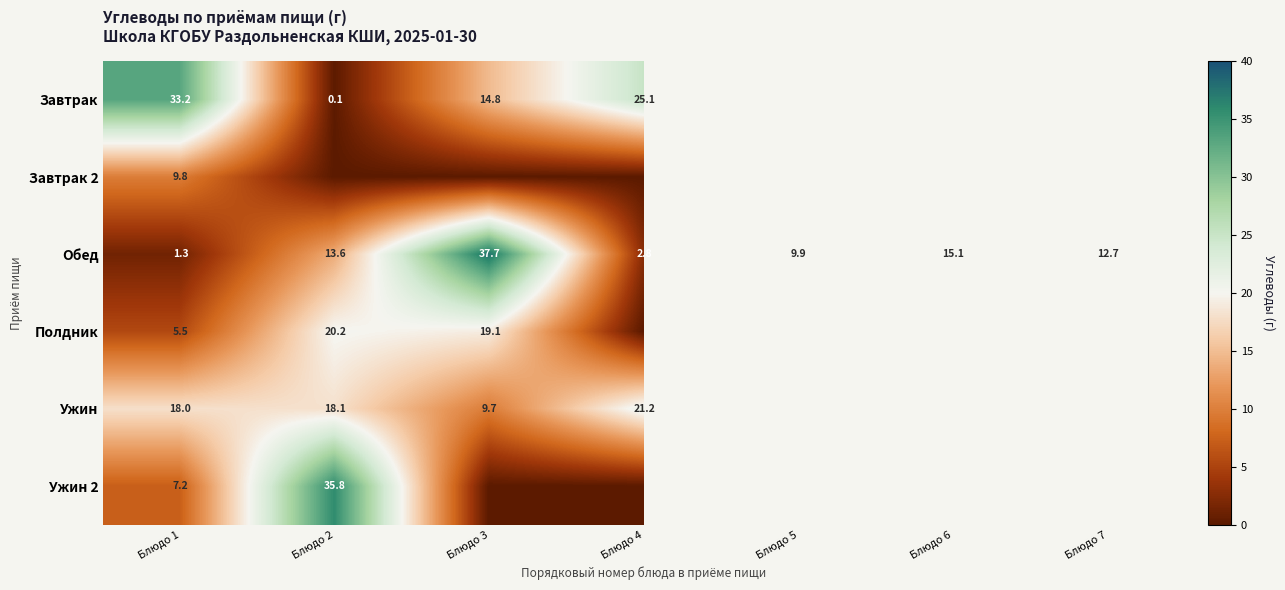

What is the spread (max minus min) of values at Блюдо 4?

25.1